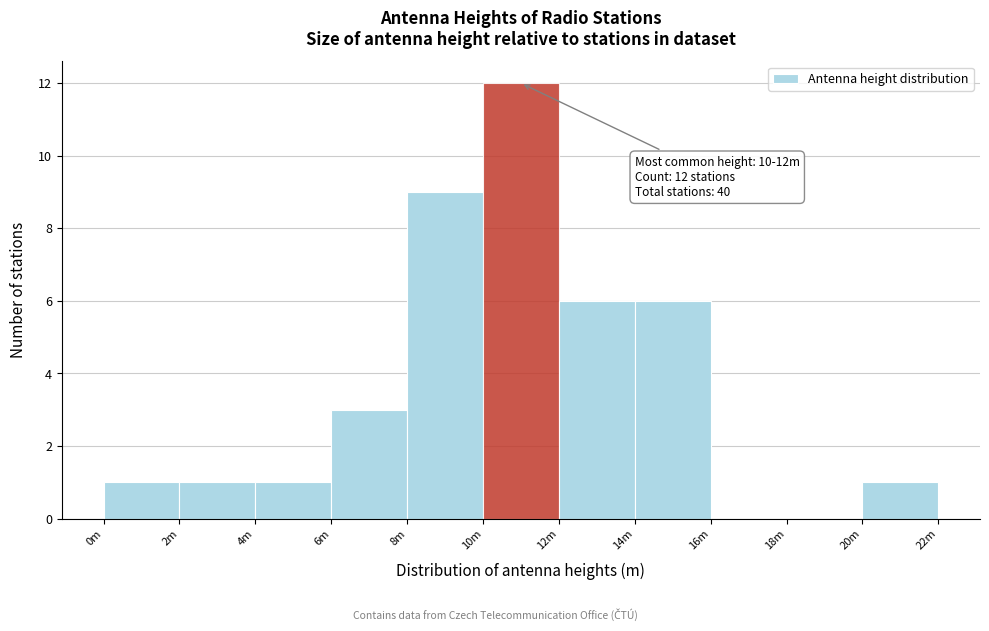

Reading left to right, extract all data points from this chart.

0m=1	2m=1	4m=1	6m=3	8m=9	10m=12	12m=6	14m=6	16m=0	18m=0	20m=1